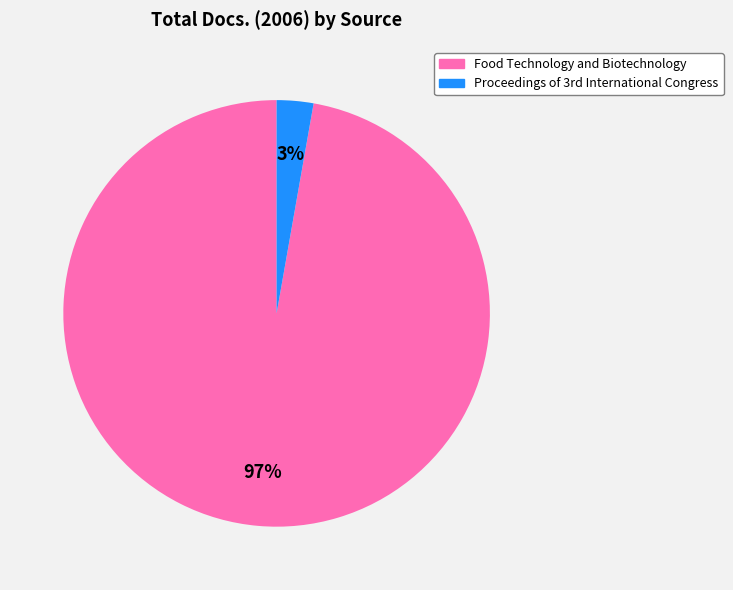

Is it true that Food Technology and Biotechnology is 88% of the pie?

False